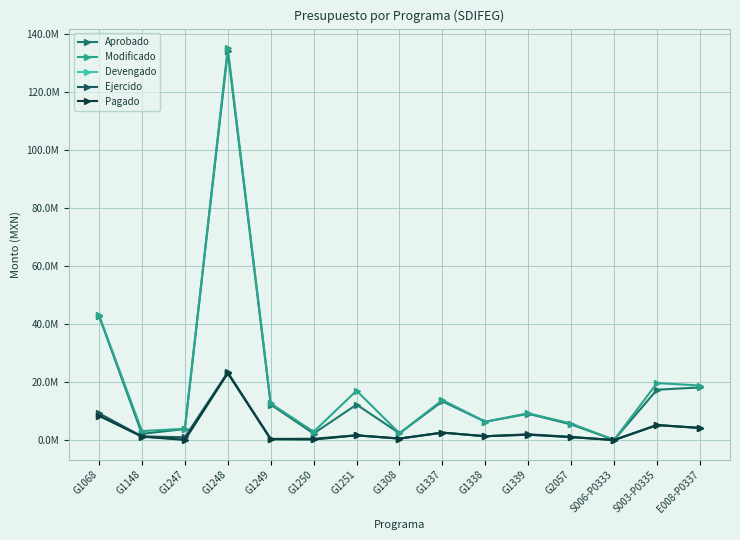

What is the sum of the Pagado values at G1337 and G1249?

2842884.4